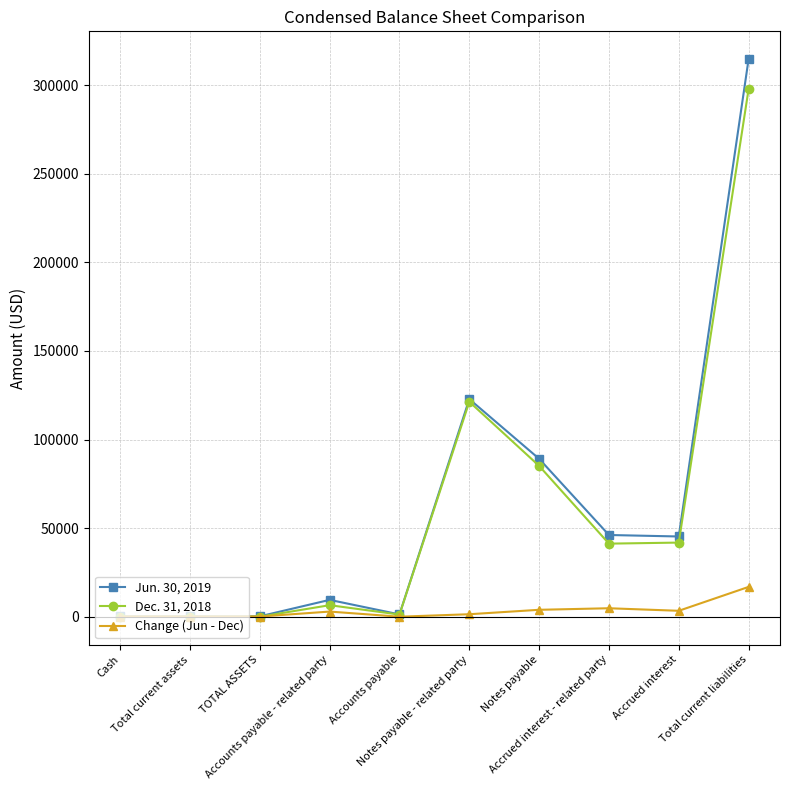

What is the maximum value shown in the chart?

314572